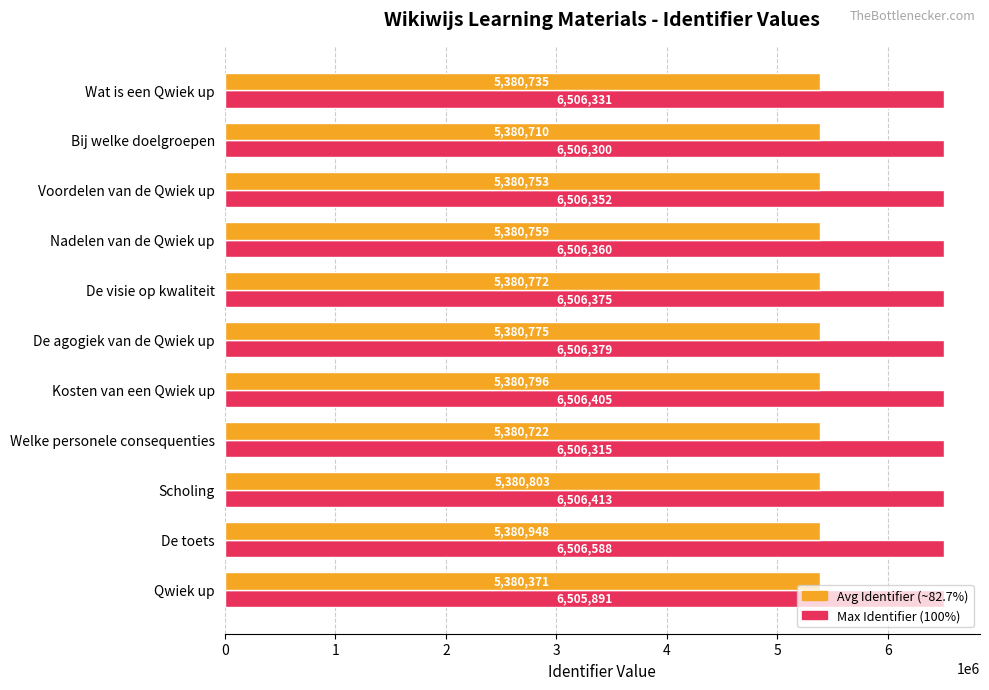

What is the minimum value shown in the chart?

5380371.9